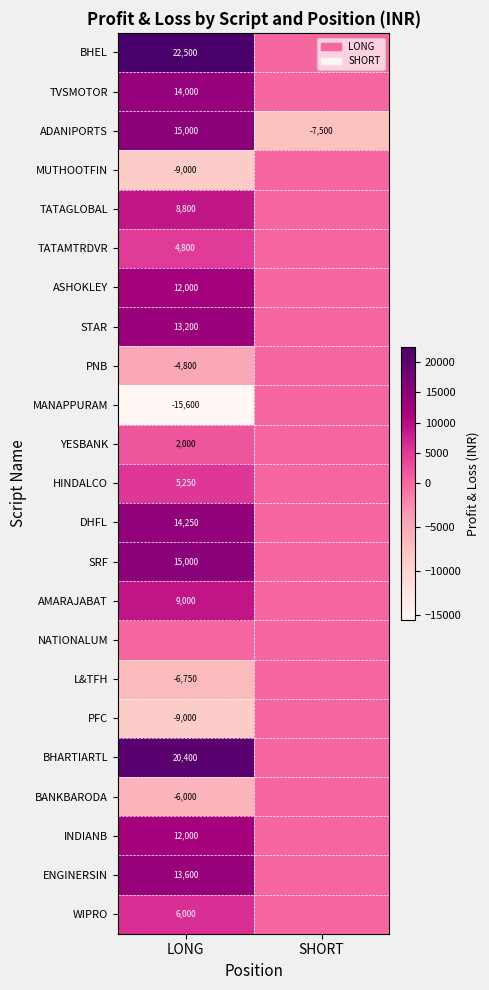

True or false: YESBANK has a value of 2000 at LONG.

True